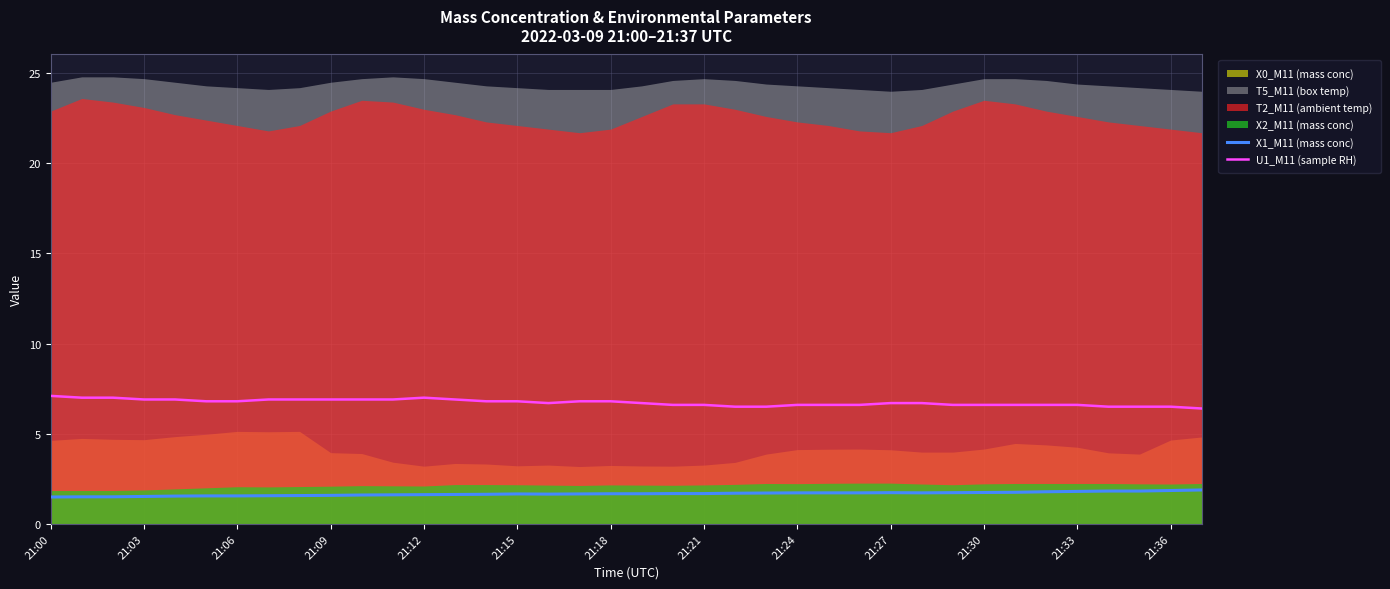

The value of X1_M11 (mass conc) at 21:21 is 0.6. True or false?

False